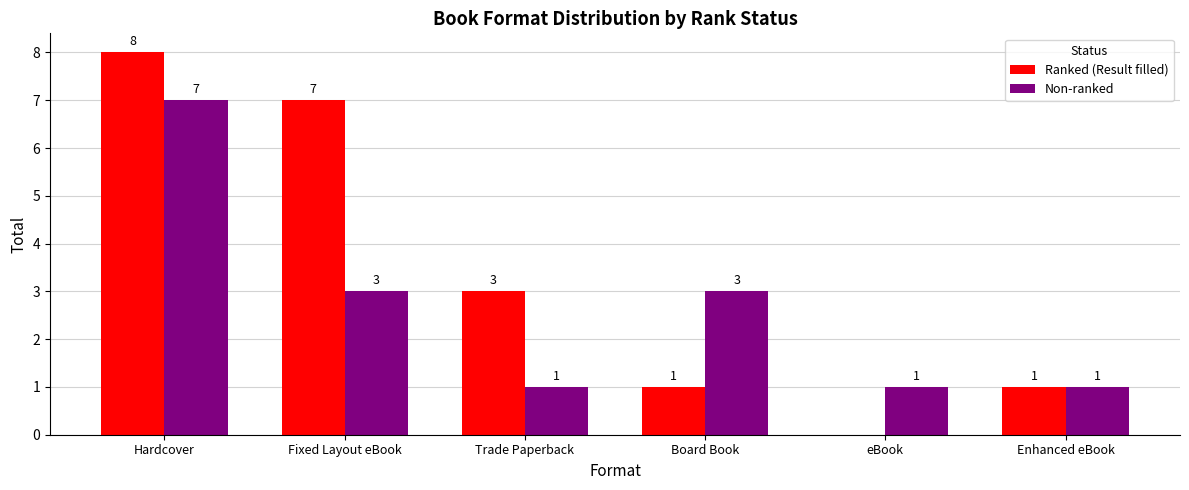

How many groups of bars are there?

6